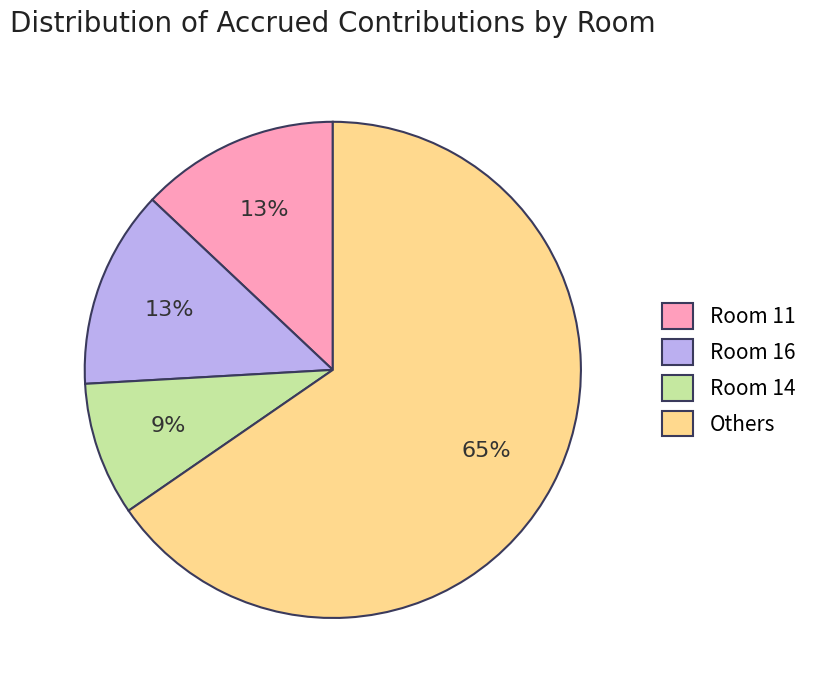

To the nearest percent, what is the difference between the Room 14 and Room 16 slice percentages?

4%